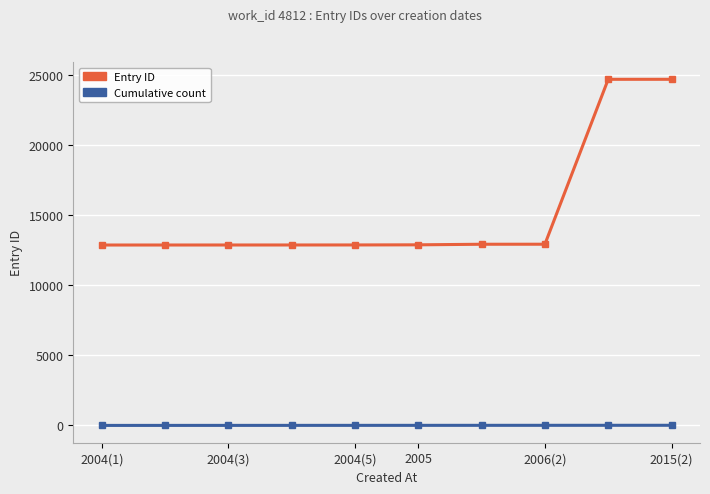

Does the chart display data point markers on the line(s)?

Yes